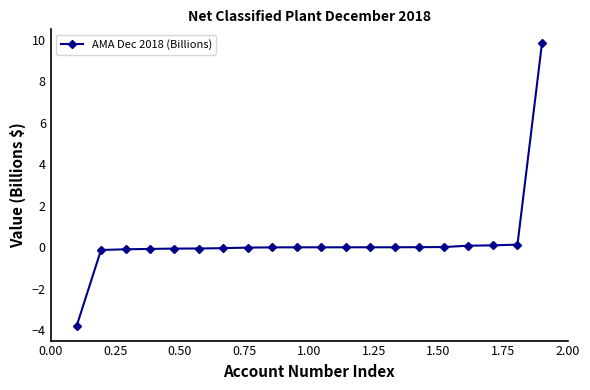

What is the difference between the second highest and second lowest values?

0.3